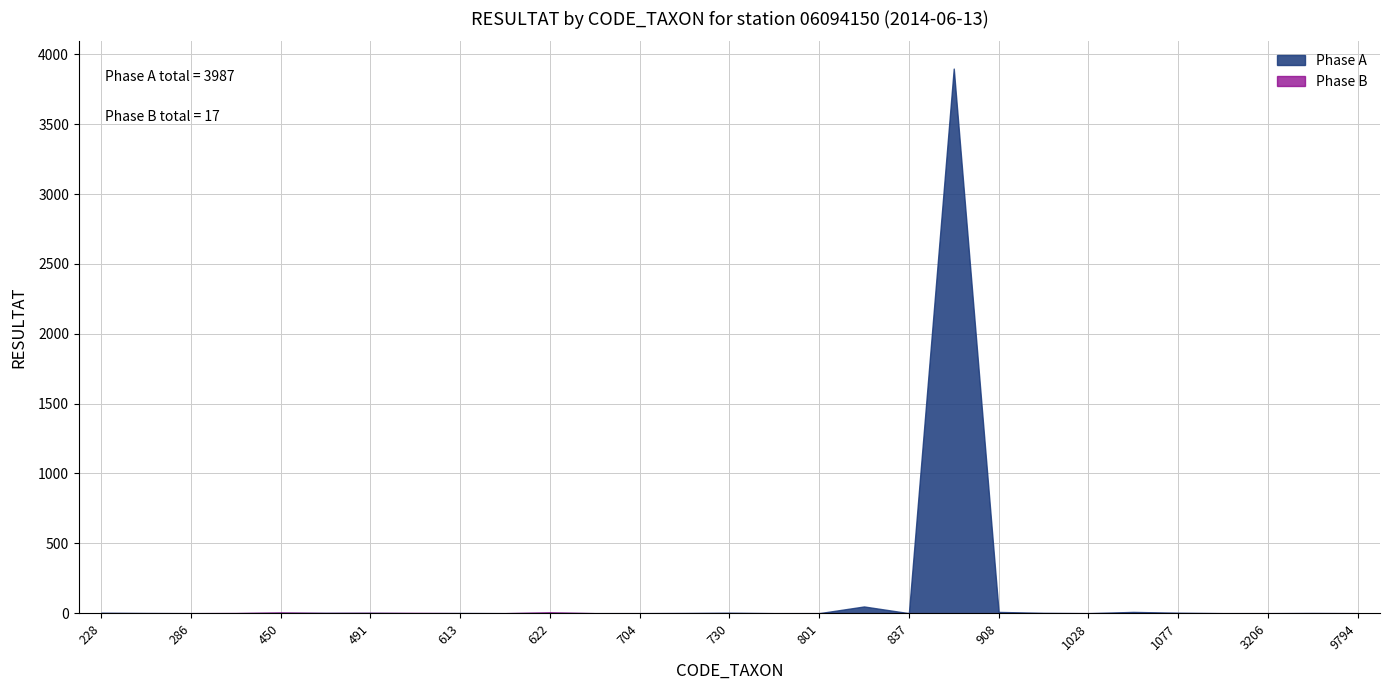

True or false: Phase B and Phase A cross at least once.

True